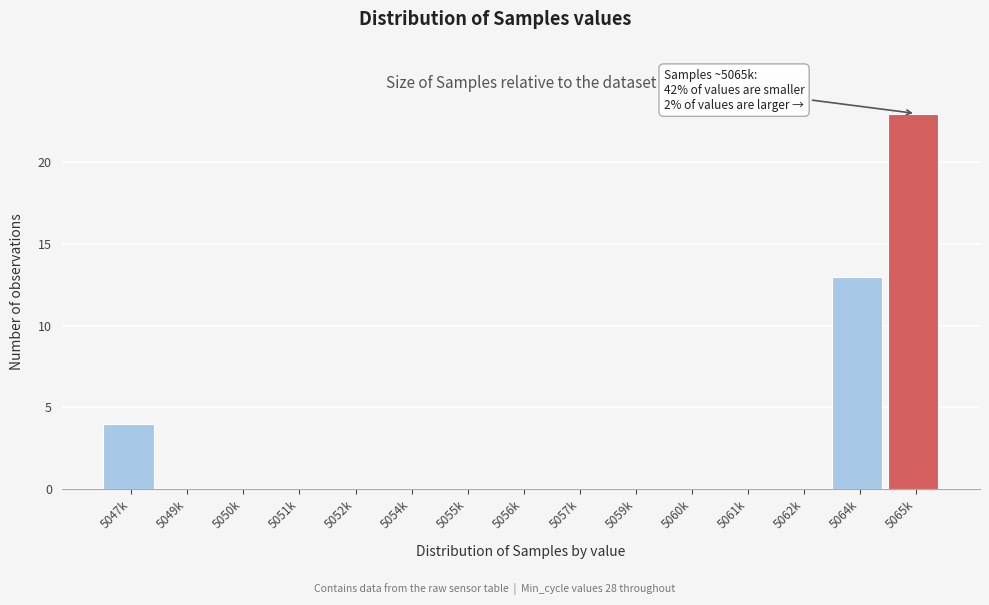

Reading right to left, transcribe all the data shown in this chart.

5065k=23	5064k=13	5062k=0	5061k=0	5060k=0	5059k=0	5057k=0	5056k=0	5055k=0	5054k=0	5052k=0	5051k=0	5050k=0	5049k=0	5047k=4